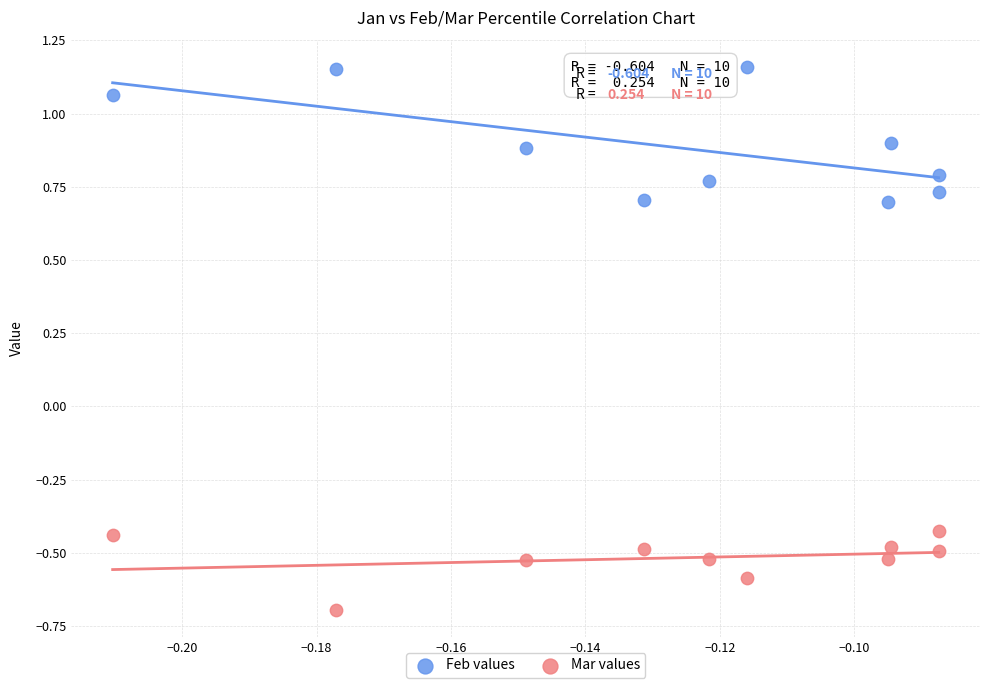

Which series contains the lowest Y value?

Mar values